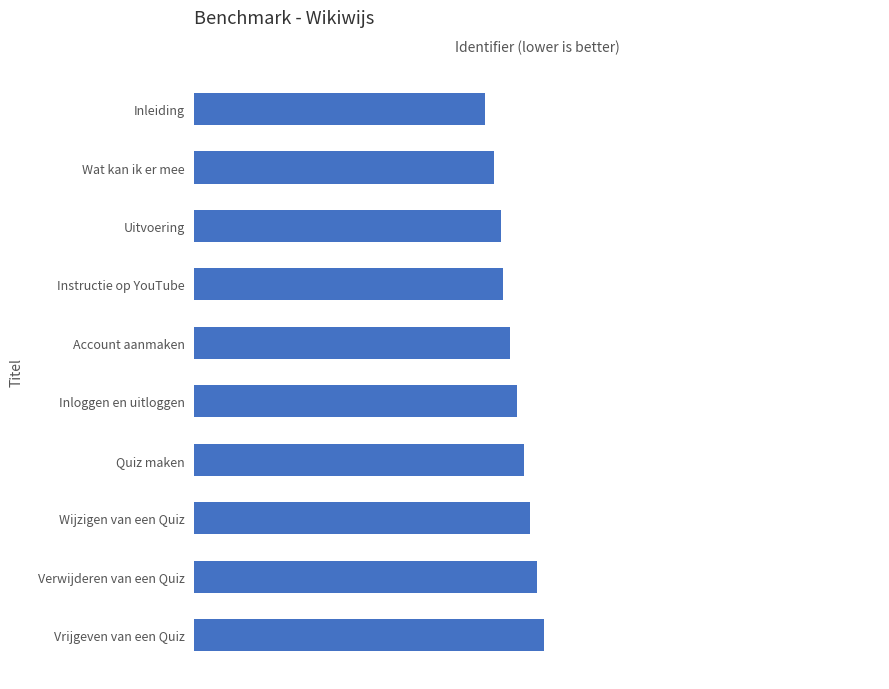

What is the average value?

1628740